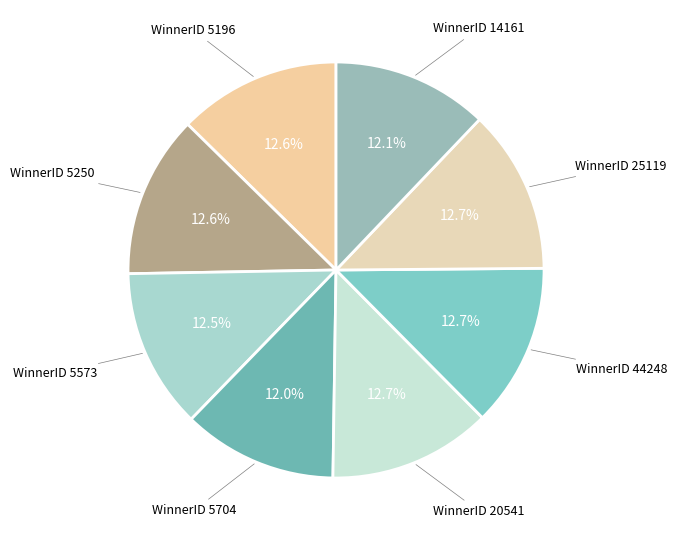

Does any single category account for the majority?

No